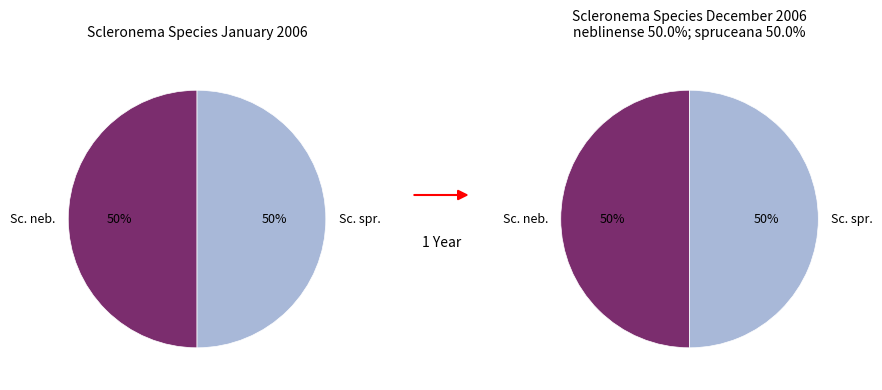

How many slices are in this pie chart?

2